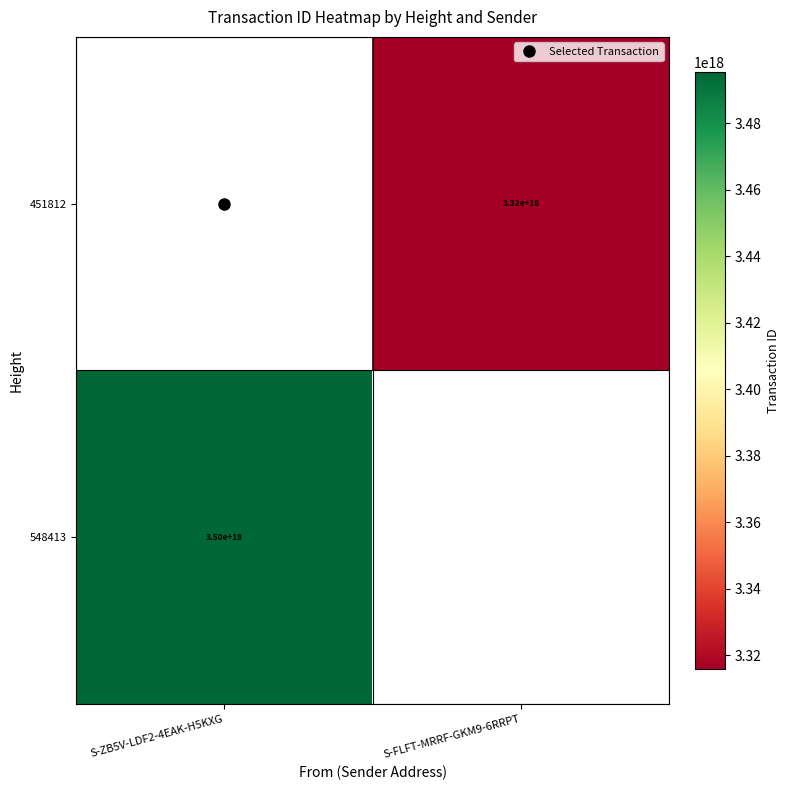

Is it true that 451812 equals 1994480721150127616.0 at S-FLFT-MRRF-GKM9-6RRPT?

False